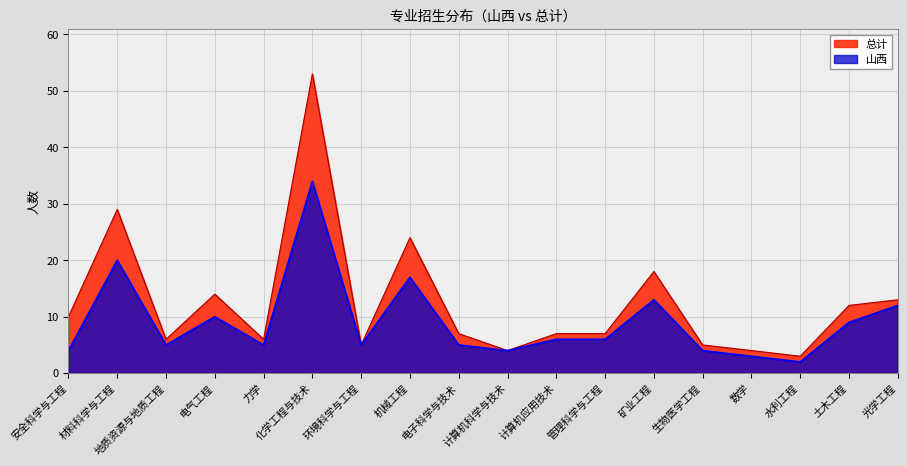

Reading left to right, what are all the values shown in this chart?

山西: 4	20	5	10	5	34	5	17	5	4	6	6	13	4	3	2	9	12
总计: 10	29	6	14	6	53	5	24	7	4	7	7	18	5	4	3	12	13